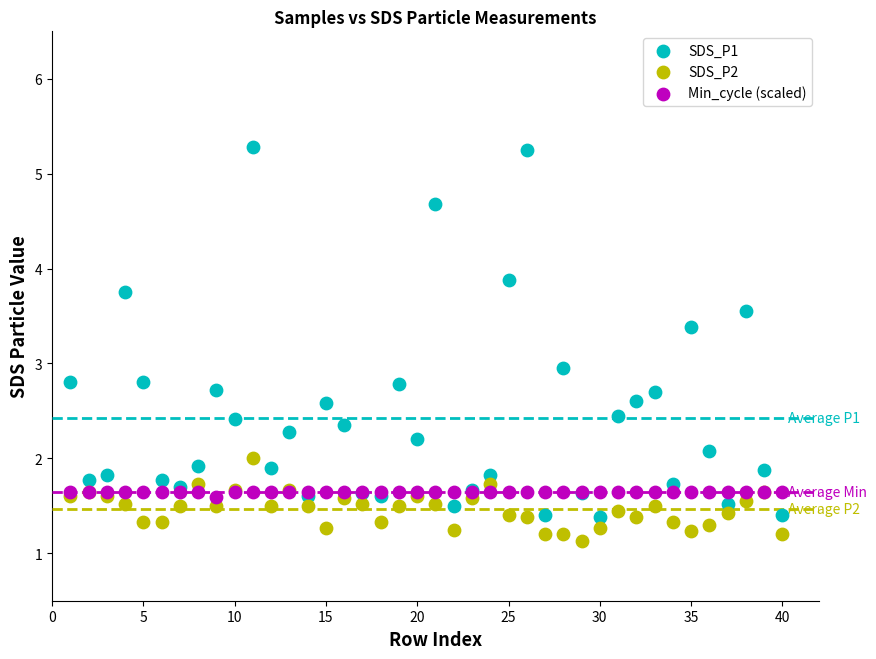

What are all the series names shown in the legend?

SDS_P1, SDS_P2, Min_cycle (scaled)